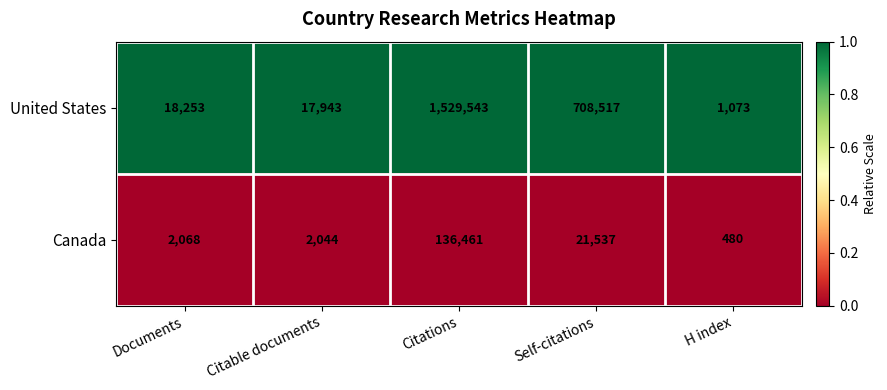

The Canada series shows 13186 at Self-citations. True or false?

False